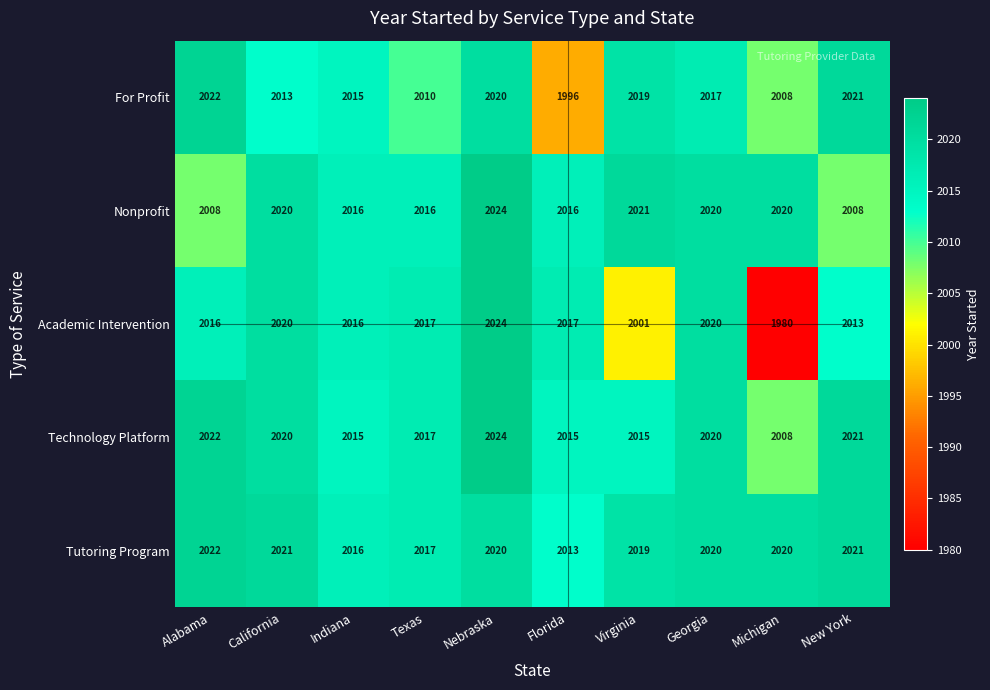

Count the number of categories in the chart.

10